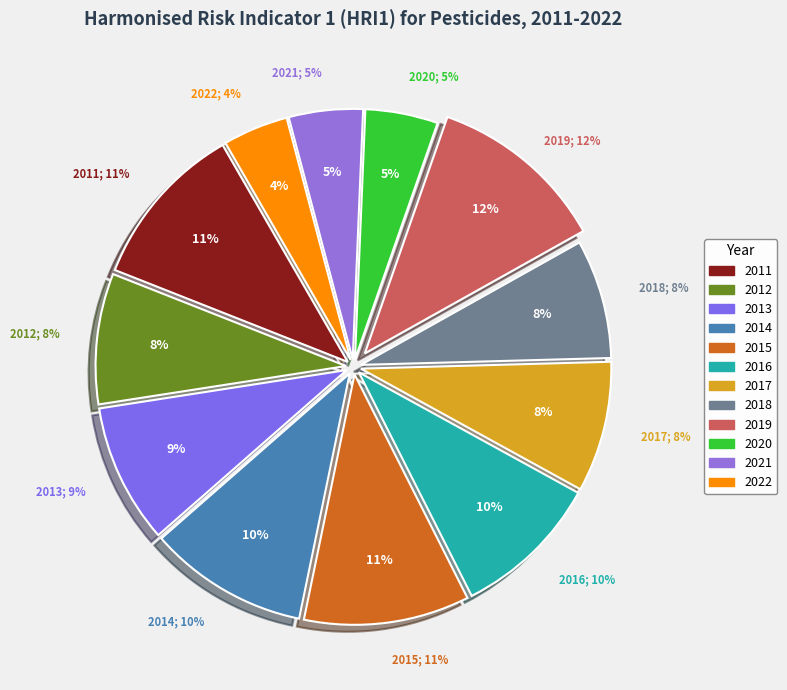

True or false: 2020 accounts for 10% of the total.

False